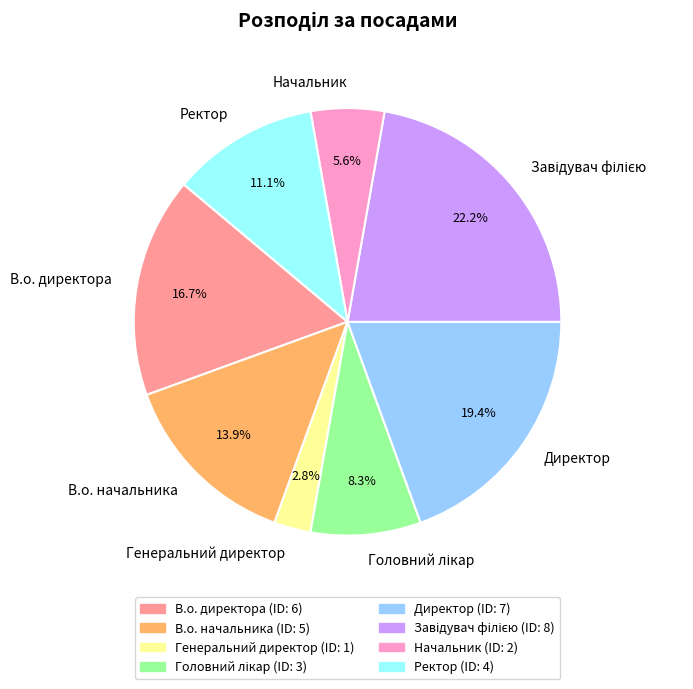

Is it true that Ректор is 16% of the pie?

False